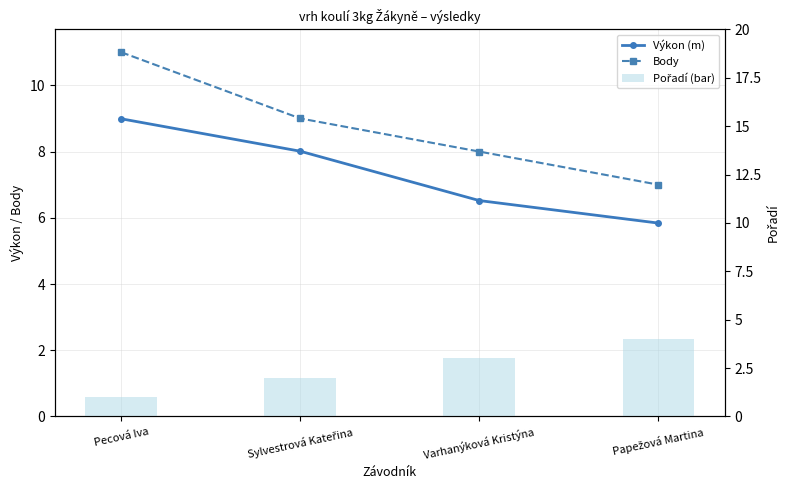

Is it true that Pořadí (bar) equals 2.0 at Sylvestrová Kateřina?

True